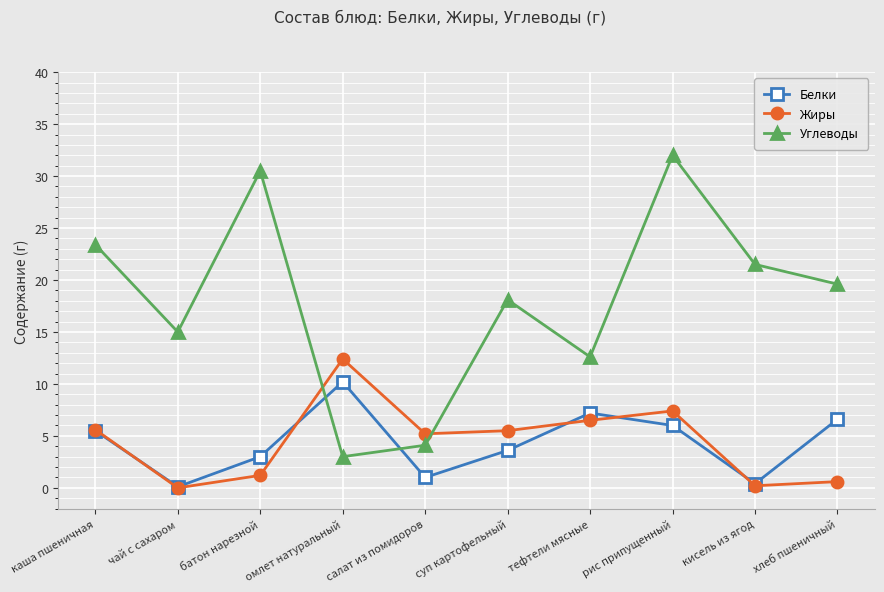

Which series has the largest range (max minus min)?

Углеводы